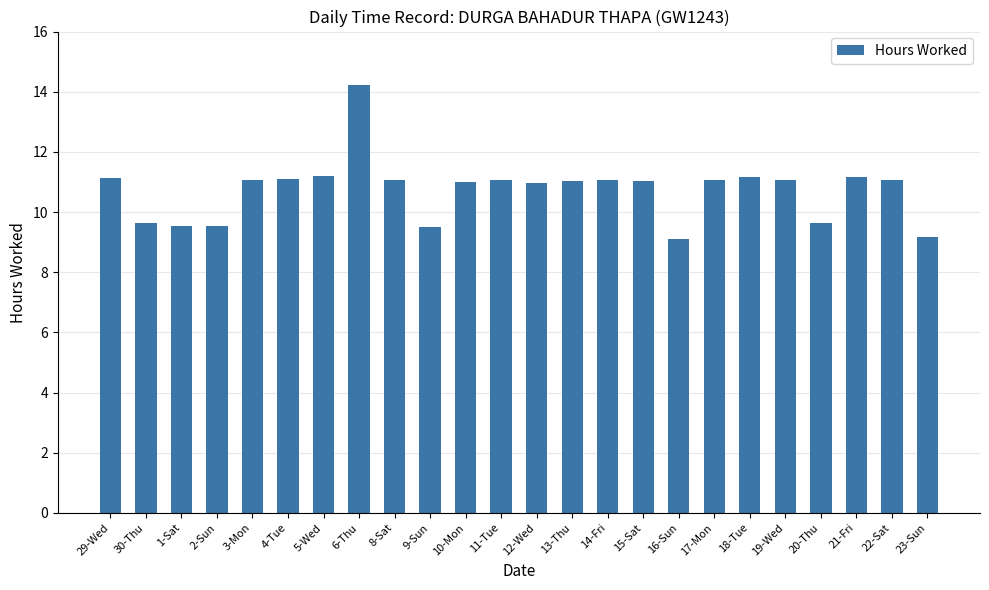

Which has a higher value, 15-Sat or 30-Thu?

15-Sat